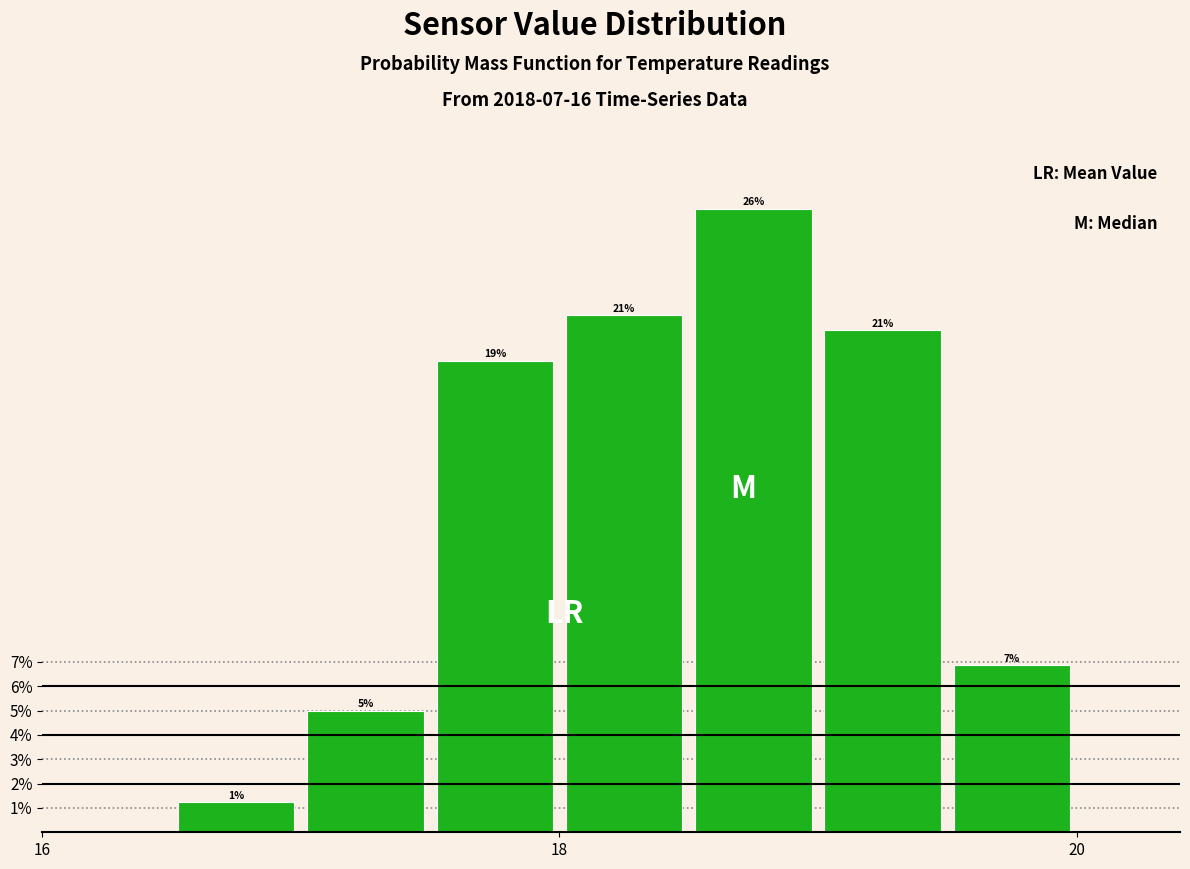

Around what value on the x-axis is the tallest bar? Give the approximate position of its centre, as read against the axis.

18.8